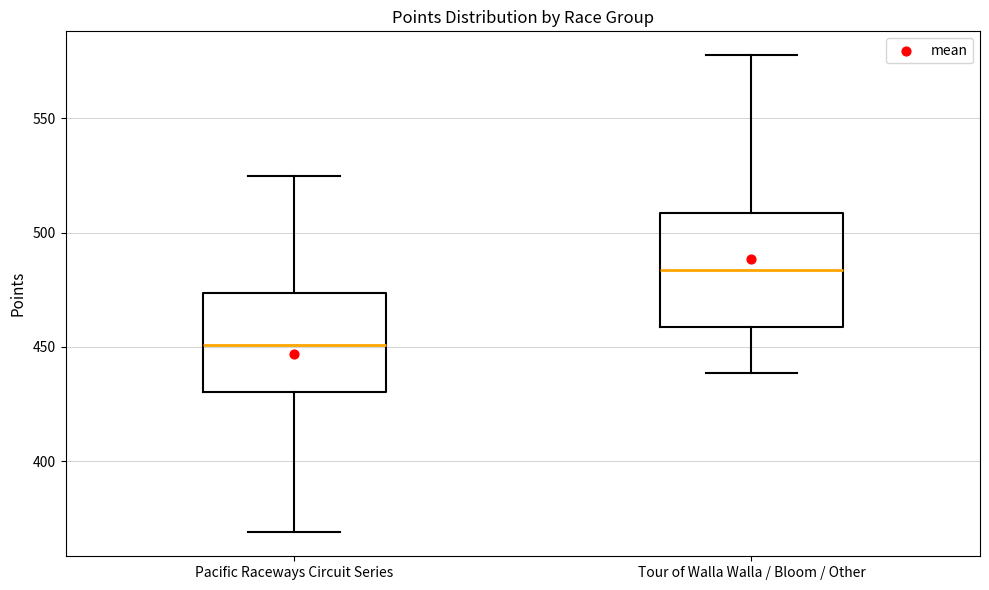

Where is the upper edge of the box for Pacific Raceways Circuit Series on the y-axis? The values are not printed on the chart, so give them approximately, as read against the axis.

475